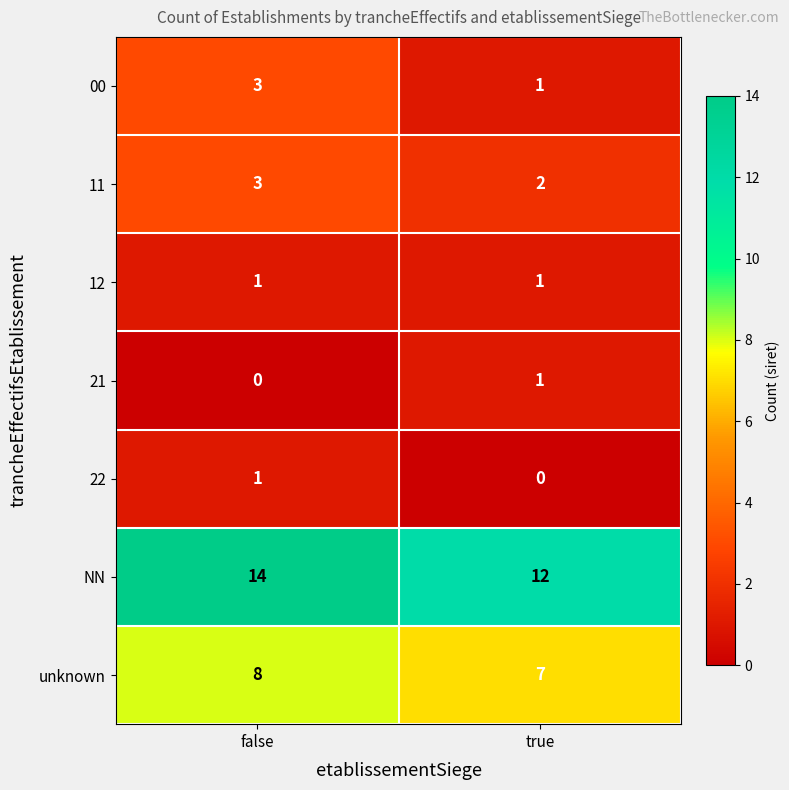

True or false: 00 has a value of 3 at false.

True